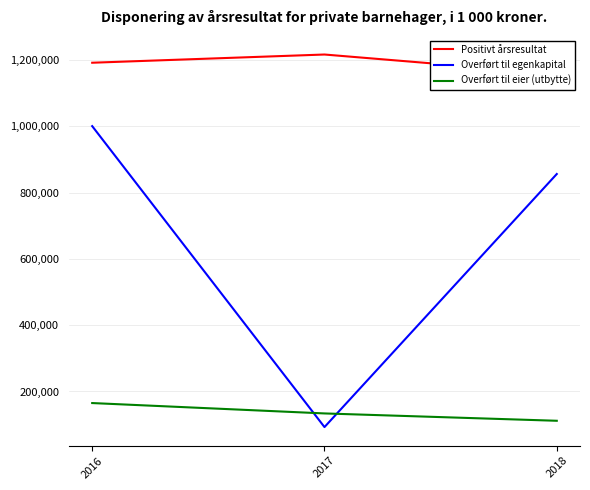

Which series has the widest spread of values?

Overført til egenkapital